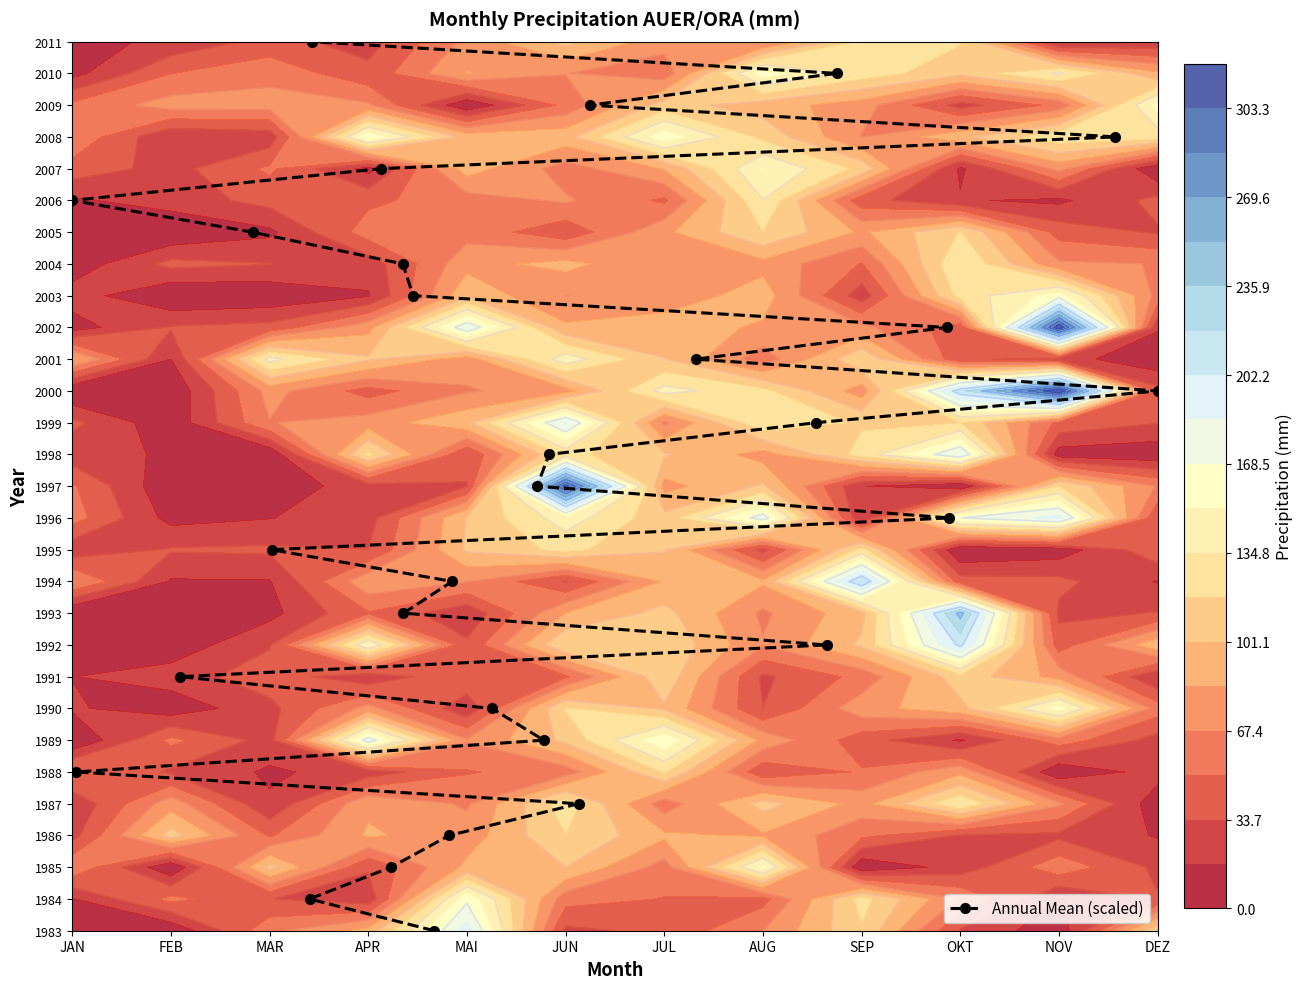

What is the sum of all values?

406